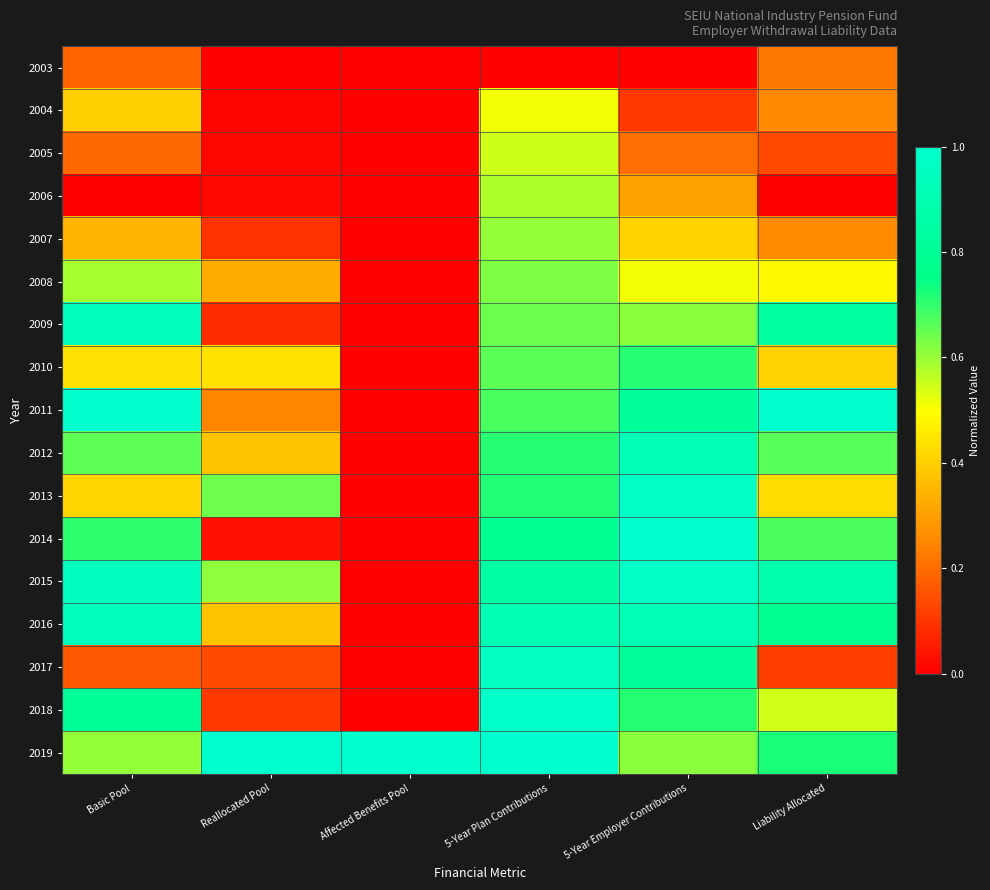

Which label corresponds to the largest value in the chart?

Basic Pool